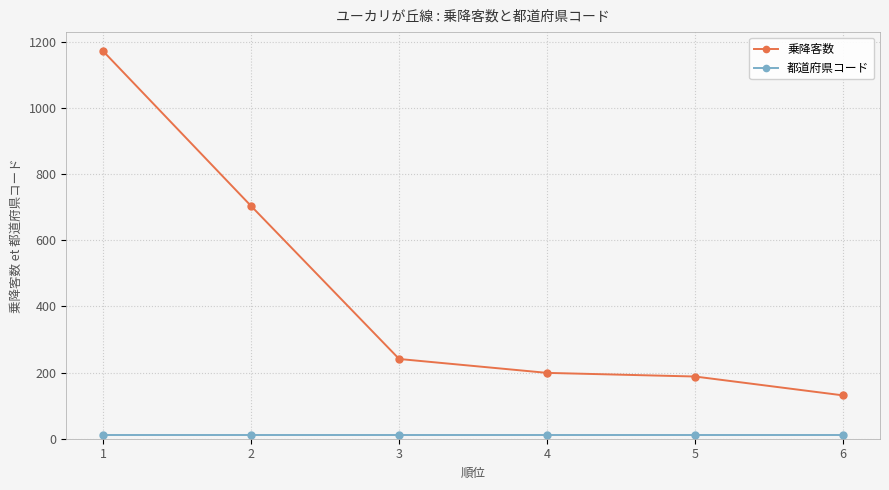

The 乗降客数 series shows 313 at 3. True or false?

False